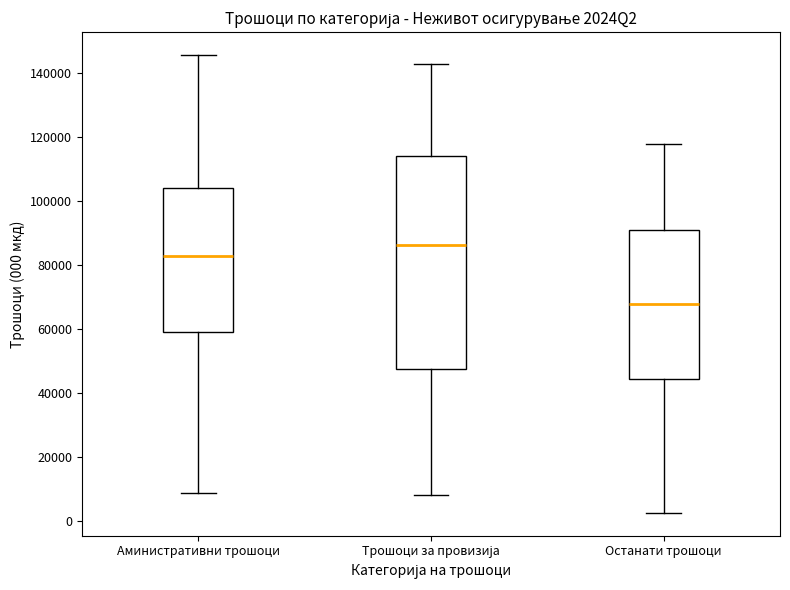

Comparing the boxes themselves (not the whiskers), which one is the tallest?

Трошоци за провизија